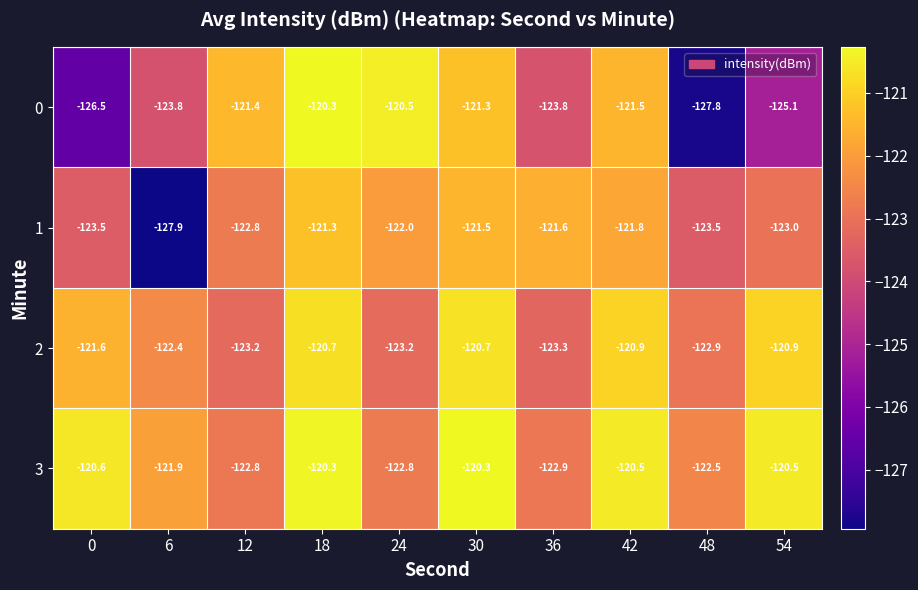

How many distinct data groups are displayed?

4